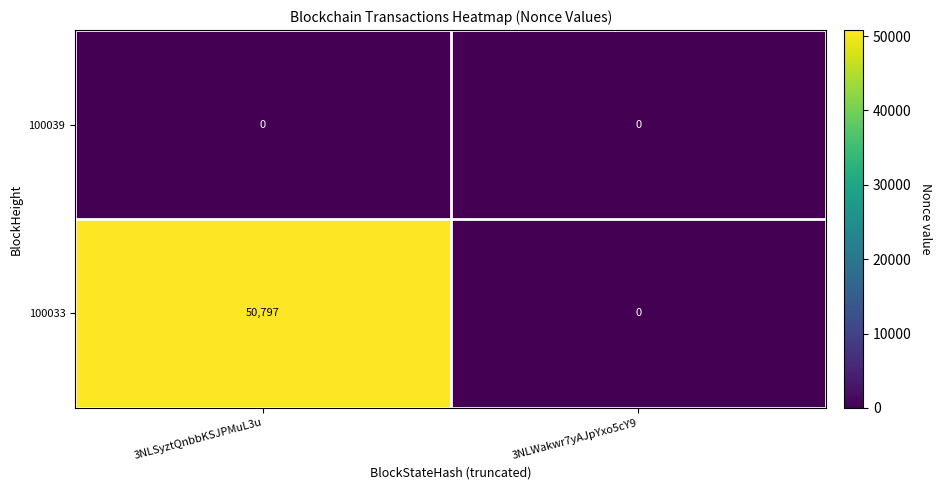

At 3NLSyztQnbbKSJPMuL3u, list the series in order from smallest to largest.

100039, 100033